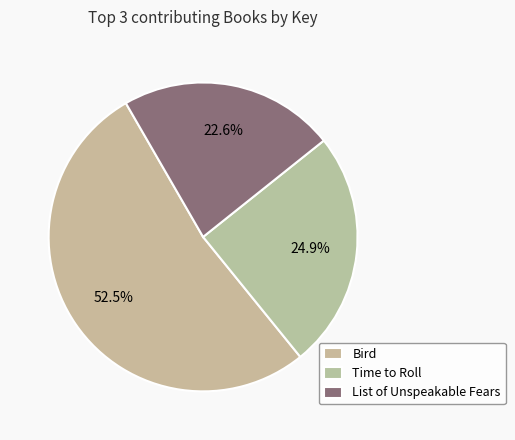

Count the number of slices in the pie.

3